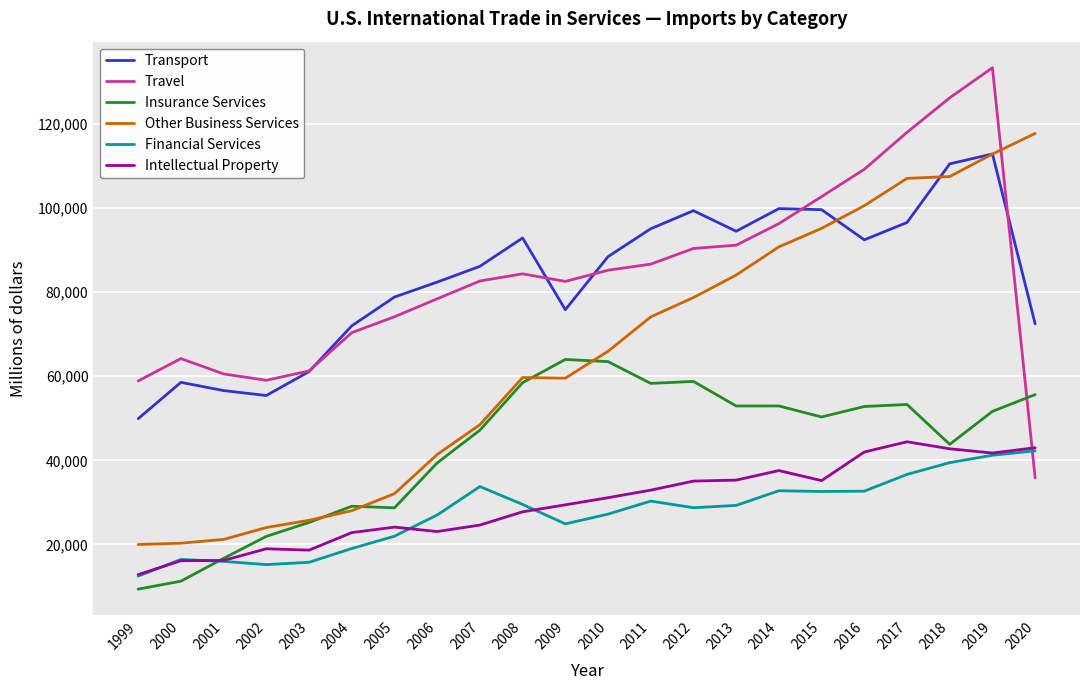

What is the approximate value of Other Business Services at 2002?

24027